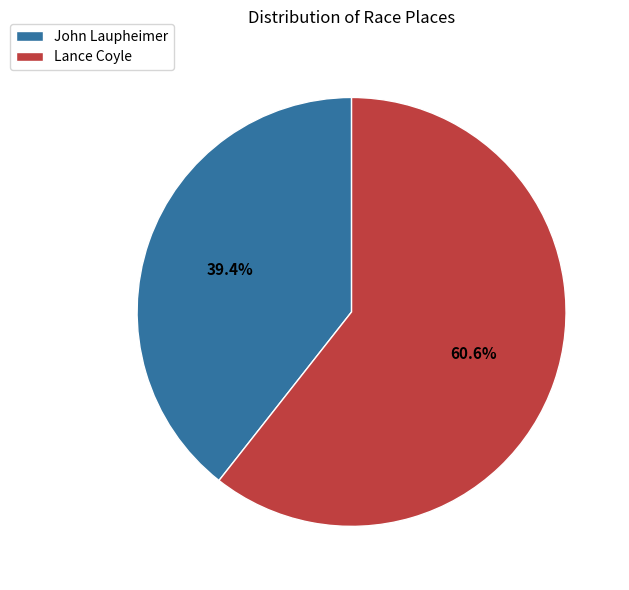

Rank the categories by value from lowest to highest.

John Laupheimer, Lance Coyle